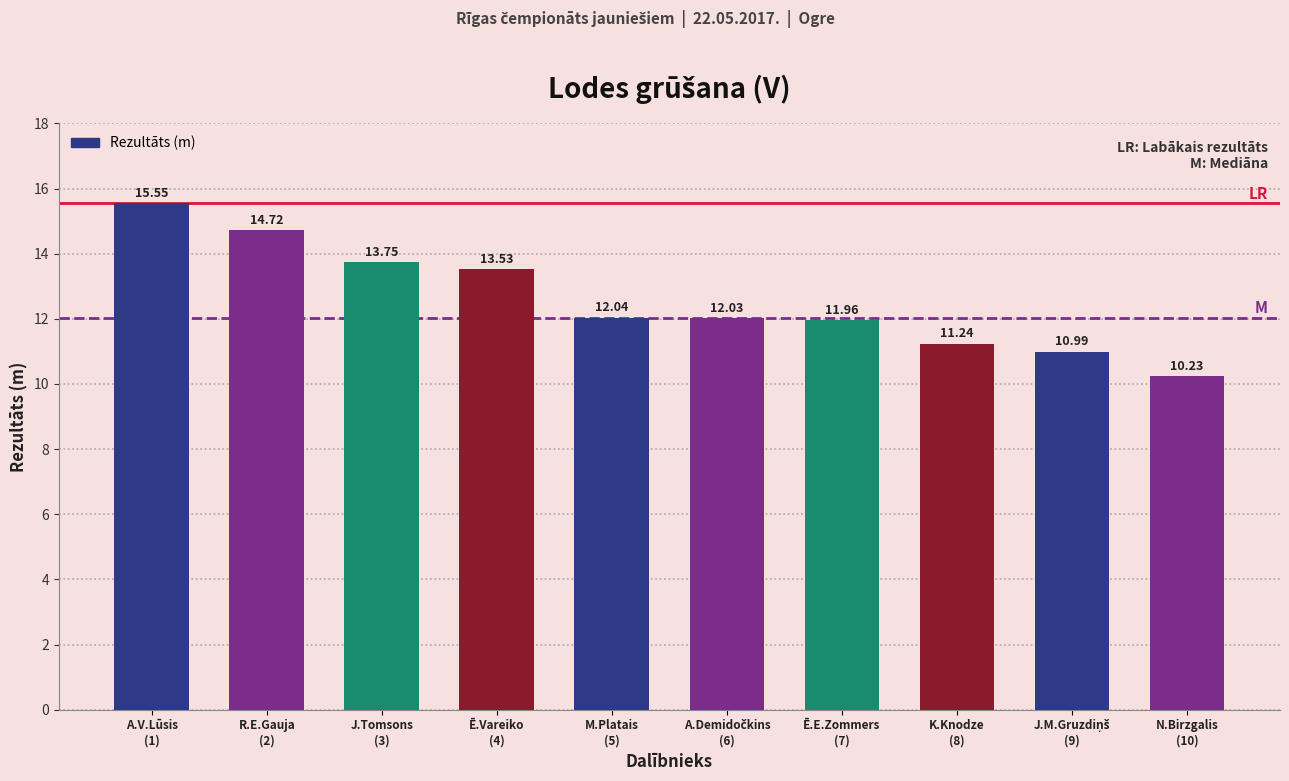

What is the value of the 8th bar from the left?

11.2